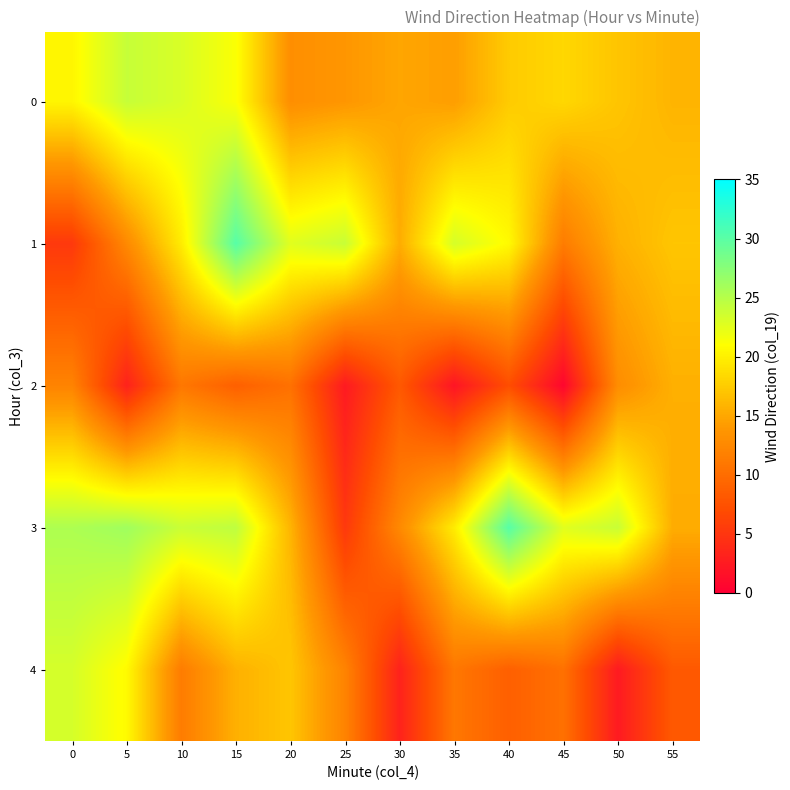

Reading left to right, list all the values displayed in this chart.

0: 0=20.5	5=24.1	10=23.1	15=21.2	20=13.1	25=13.8	30=14.9	35=14.4	40=17.5	45=18.3	50=17.1	55=15.9
1: 0=5.2	5=12.6	10=19.8	15=30.2	20=22.7	25=24.0	30=15.4	35=23.3	40=20.7	45=11.4	50=15.7	55=17.1
2: 0=12.1	5=3.2	10=10.9	15=8.8	20=10.4	25=2.5	30=8.2	35=1.9	40=7.1	45=0.6	50=12.9	55=15.6
3: 0=25.5	5=26.2	10=23.9	15=24.6	20=15.9	25=5.2	30=12.6	35=19.8	40=30.2	45=22.7	50=24.0	55=15.4
4: 0=23.3	5=20.7	10=11.4	15=15.7	20=17.1	25=12.1	30=3.2	35=10.9	40=8.8	45=10.4	50=2.5	55=8.2